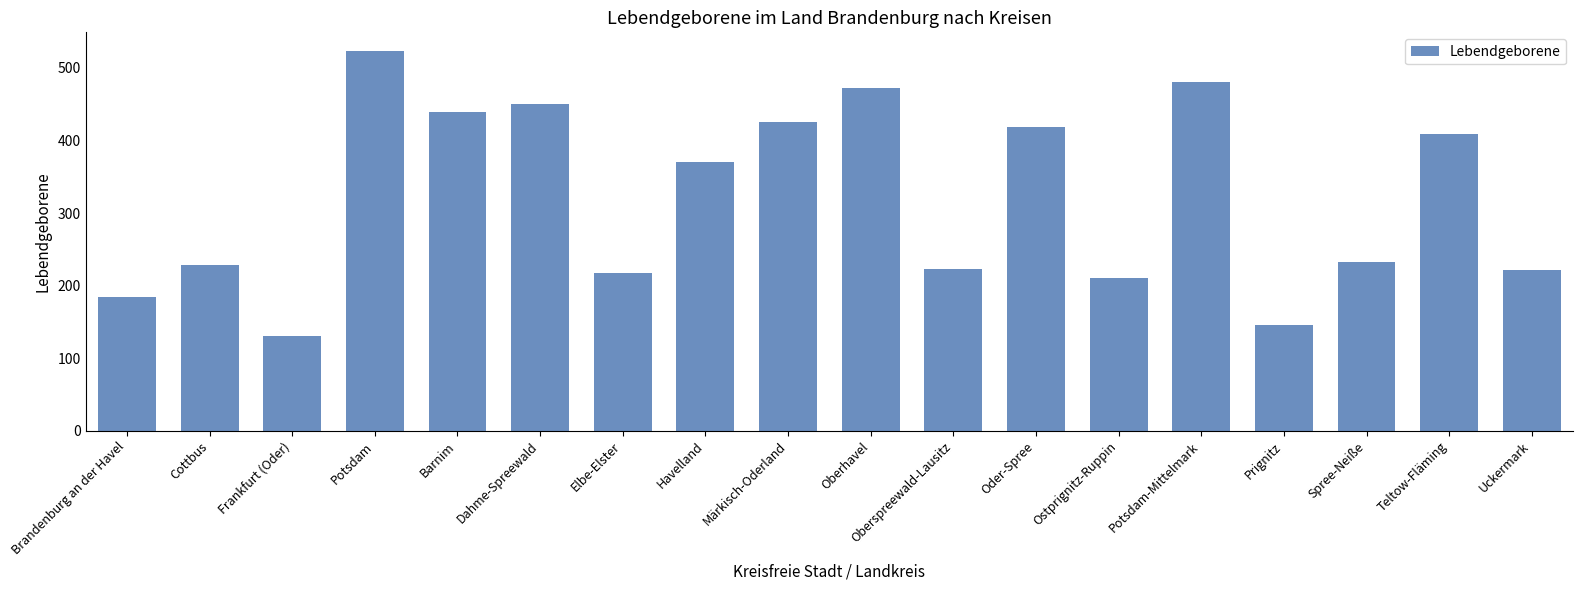

Is it true that the value at Potsdam is 320?

False